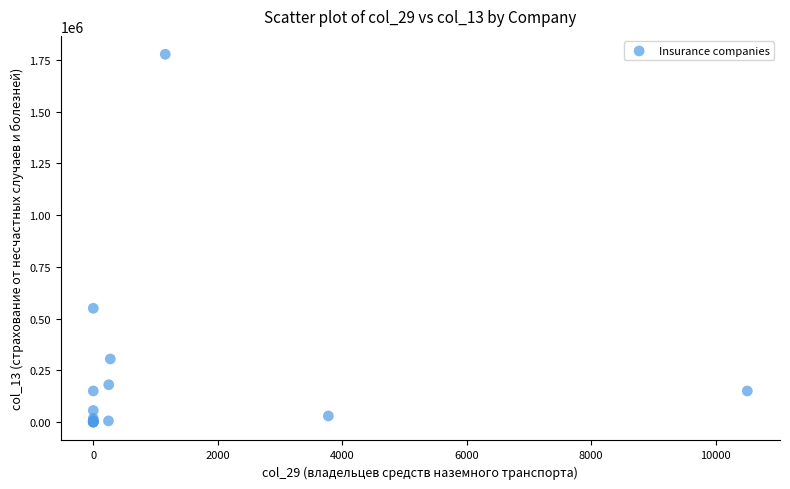

What Y value in the scatter plot is closest to 888251?

549555